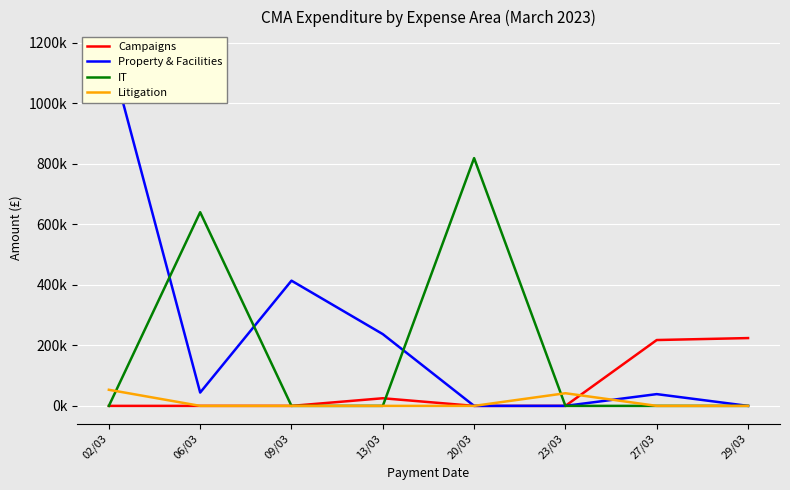

Reading left to right, transcribe all the data shown in this chart.

Campaigns: 0.0	0.0	0.0	25200.0	0.0	0.0	217624.9	224074.7
Property & Facilities: 1178259.6	44010.7	413824.6	237153.1	0.0	0.0	38863.8	0.0
IT: 0.0	640067.1	0.0	0.0	818880.0	0.0	0.0	0.0
Litigation: 53210.7	0.0	0.0	0.0	0.0	41807.5	0.0	0.0